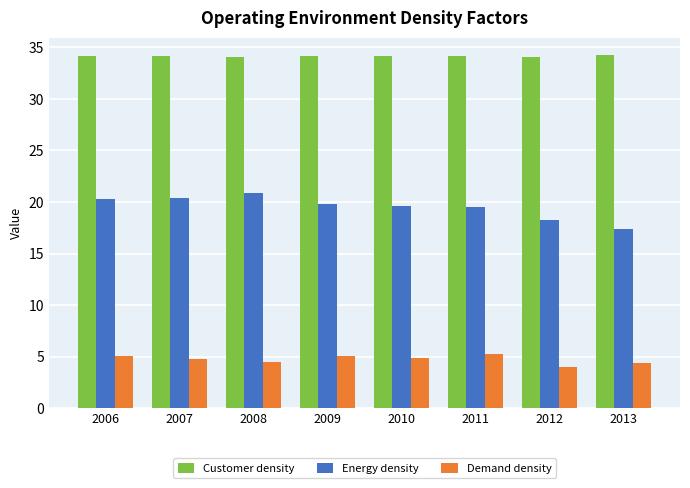

What is the difference between the maximum and second lowest values in the Energy density series?

2.6